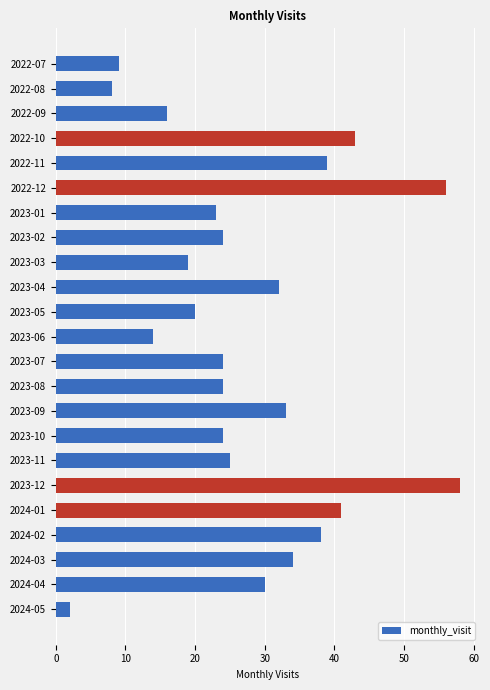

The value at 2023-02 is 16. True or false?

False